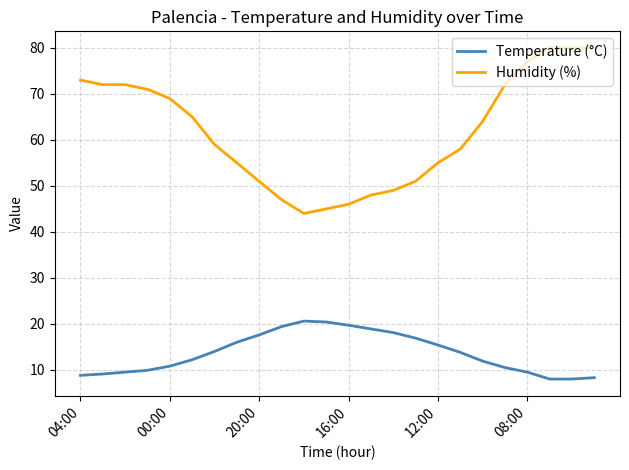

How many lines are shown in the chart?

2